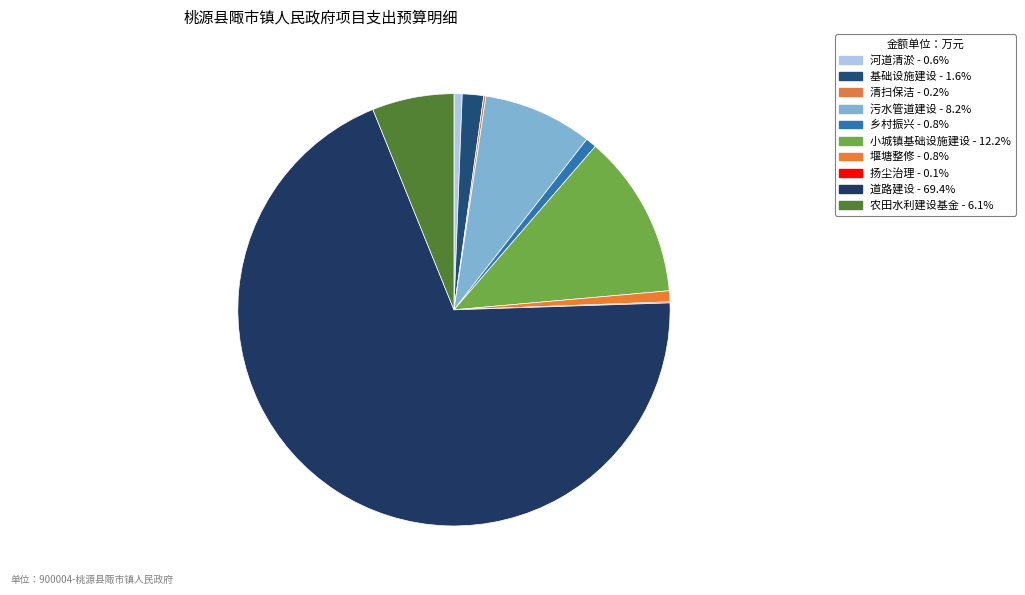

To the nearest percent, what is the combined percentage of 污水管道建设 and 乡村振兴?

9%